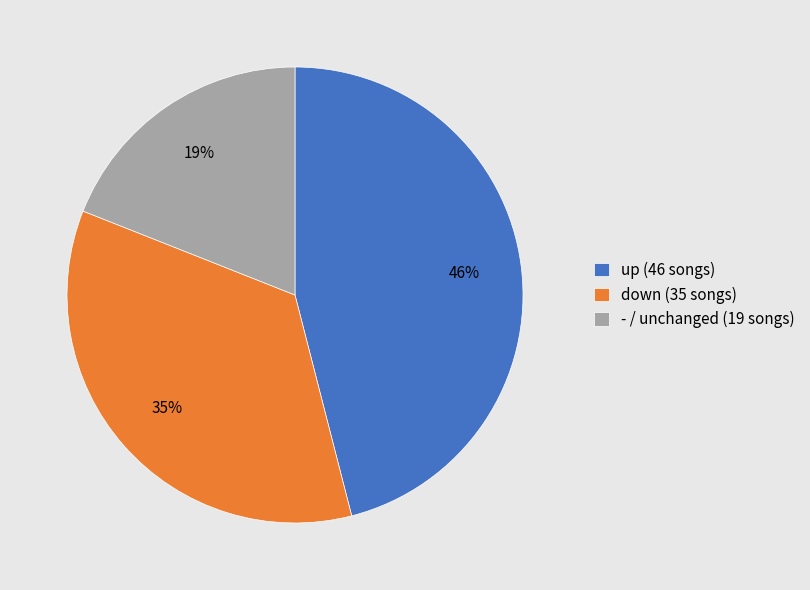

Combined, do up (46 songs) and - / unchanged (19 songs) account for over 50%?

Yes